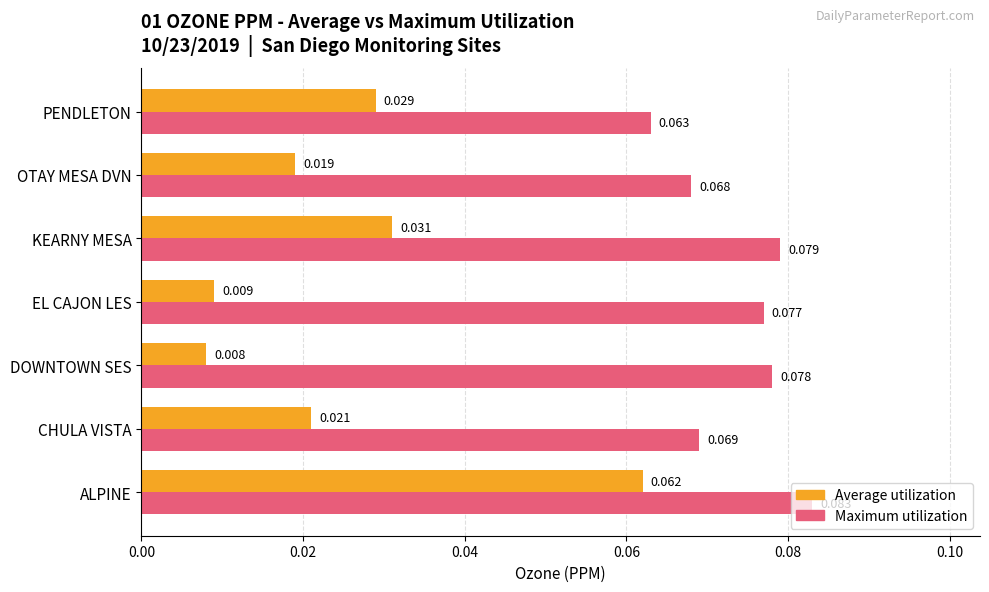

Which series has the largest range (max minus min)?

Average utilization